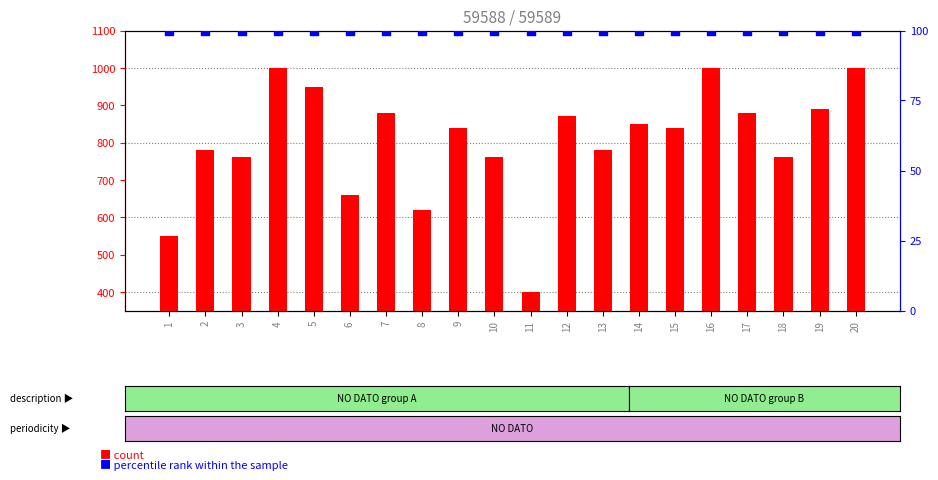

Is the value of percentile rank within the sample at 13 greater than the value of count at 10?

No